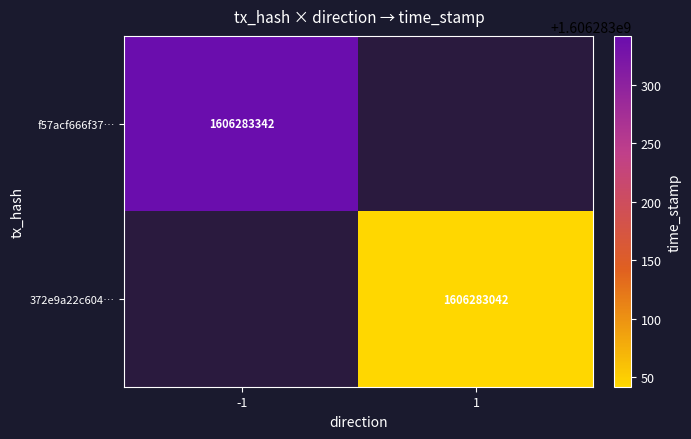

Between direction and time_stamp, which series saw the biggest shift?

f57acf666f3785385c27d9e87ff11398e5aa3e5